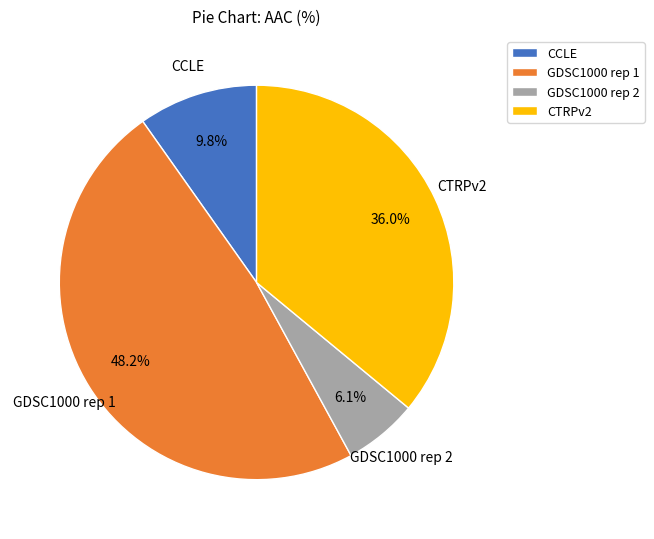

To the nearest percent, what is the difference between the largest and smallest slice percentages?

42%